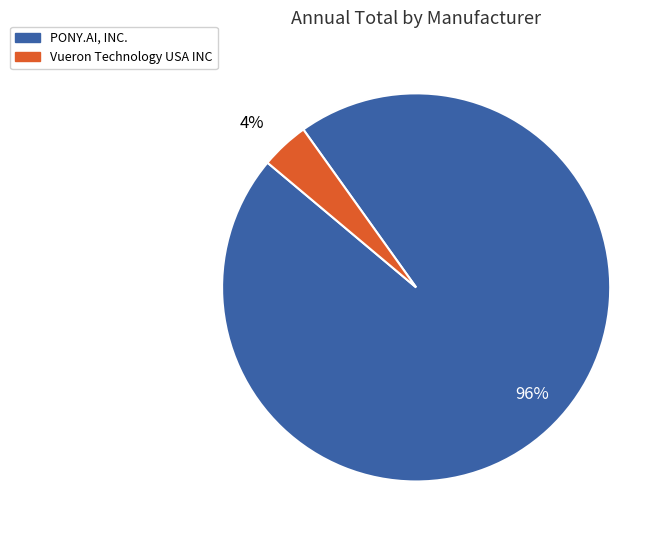

Do 4% and 96% together represent more than half of the pie?

Yes